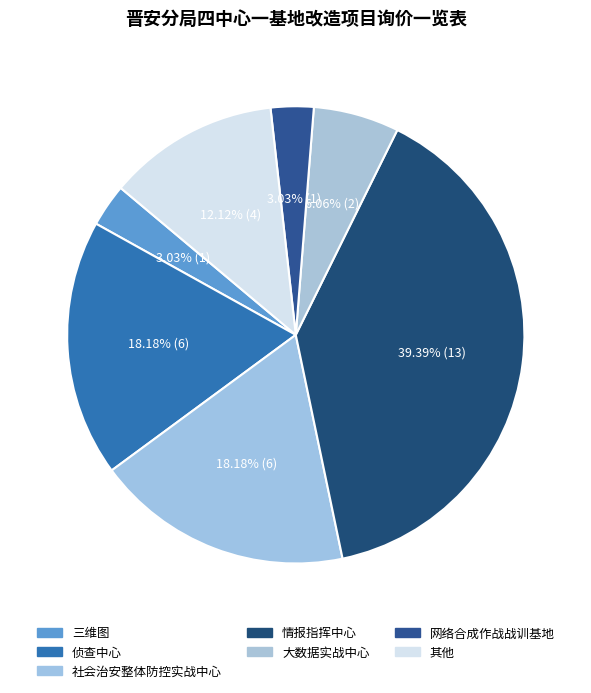

How many slices are in this pie chart?

7